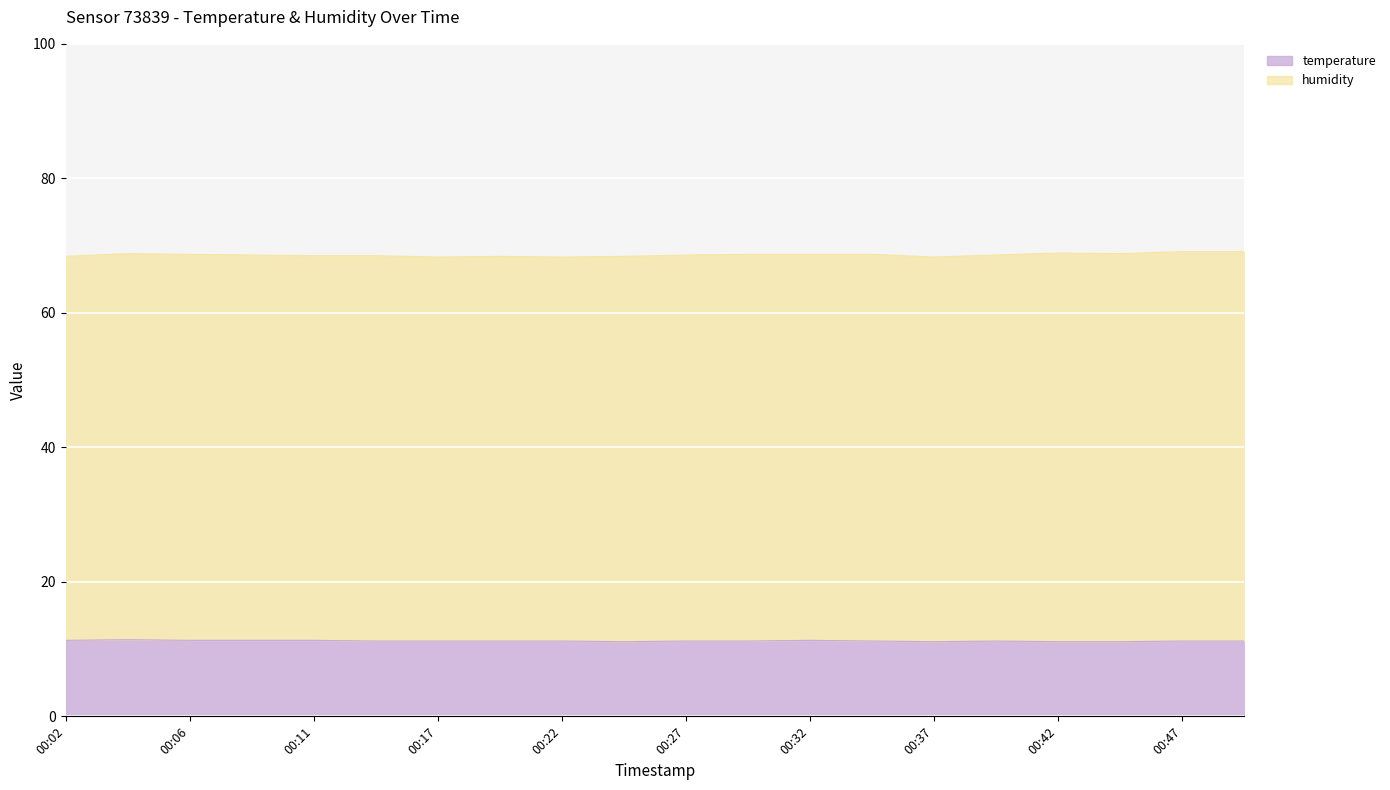

The chart shows a value of 15.1 at 00:44. True or false?

False